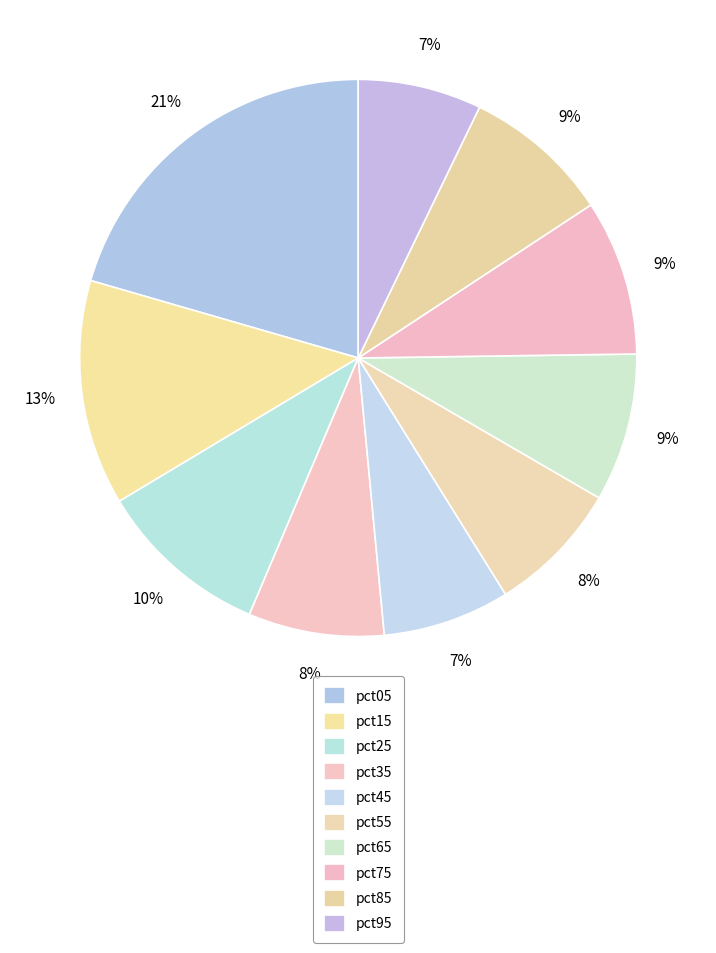

Approximately how many times larger is the value at pct25 compared to pct45?

1.4